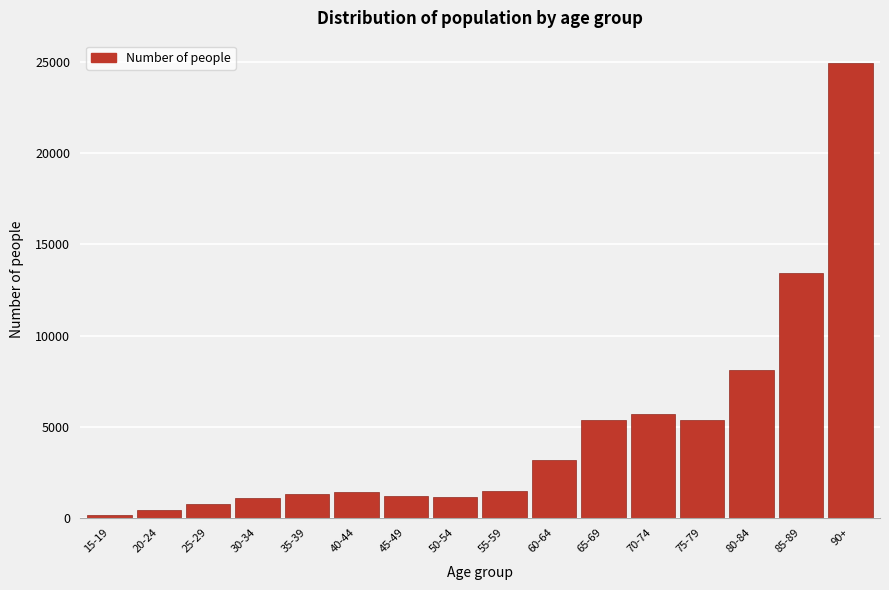

At which label is the value closest to 12550?

85-89